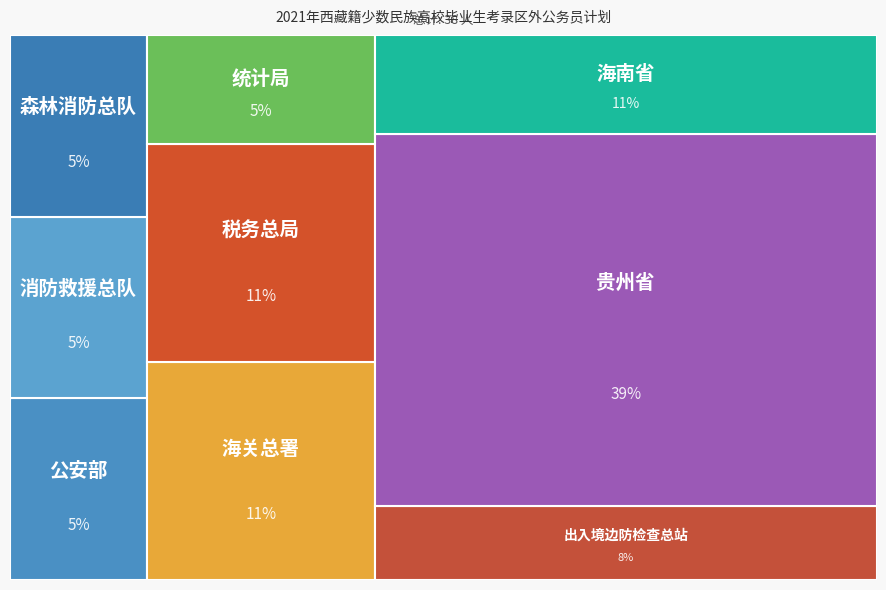

Reading right to left, what are all the values shown in this chart?

海南省=4	贵州省=15	出入境边防检查总站=3	统计局=2	税务总局=4	海关总署=4	森林消防总队=2	消防救援总队=2	公安部=2